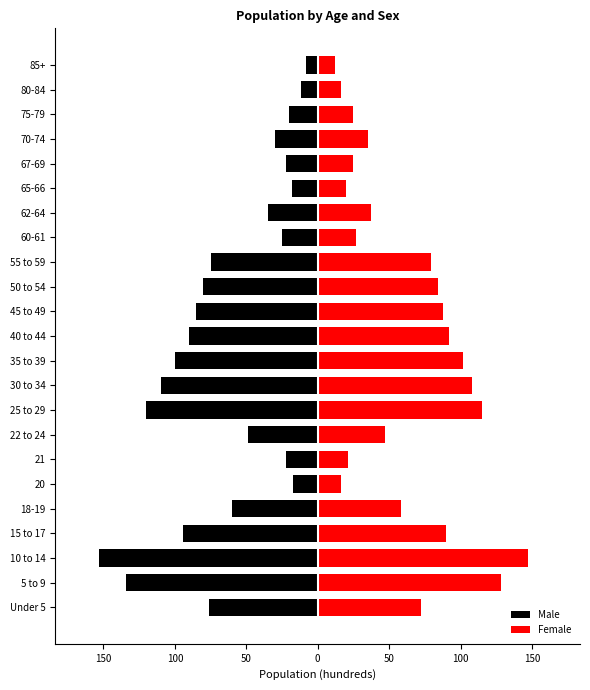

What is the sum of all Male values?

-1435